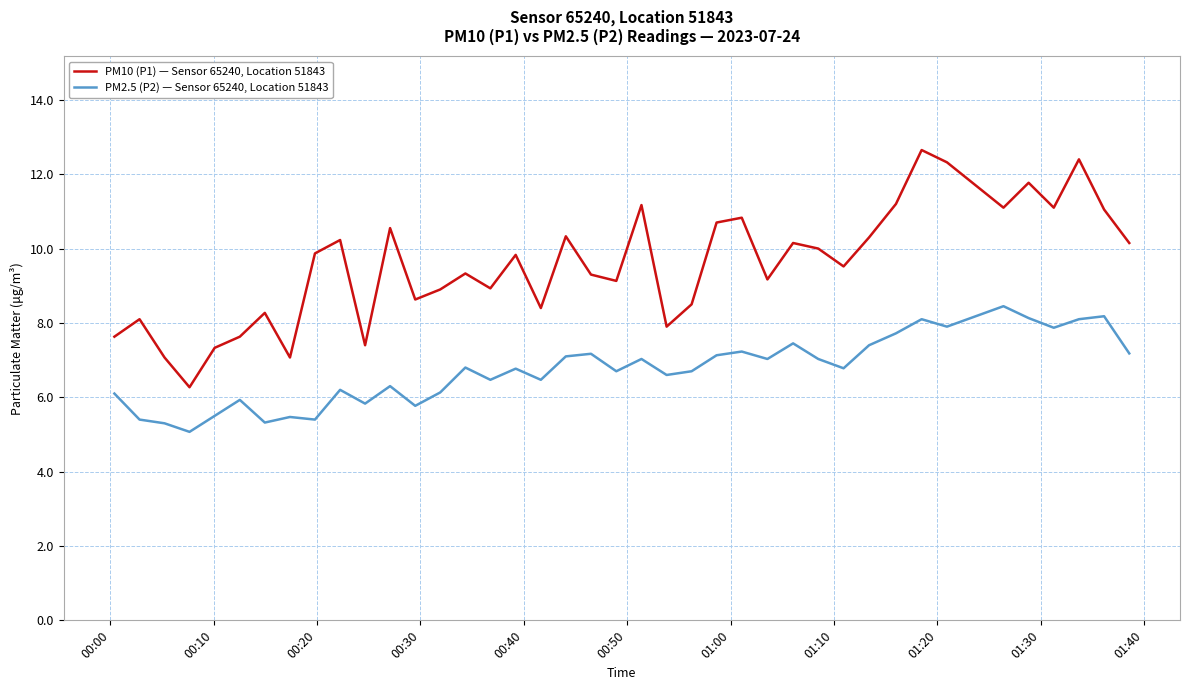

What are all the series names shown in the legend?

PM10 (P1) — Sensor 65240, Location 51843, PM2.5 (P2) — Sensor 65240, Location 51843